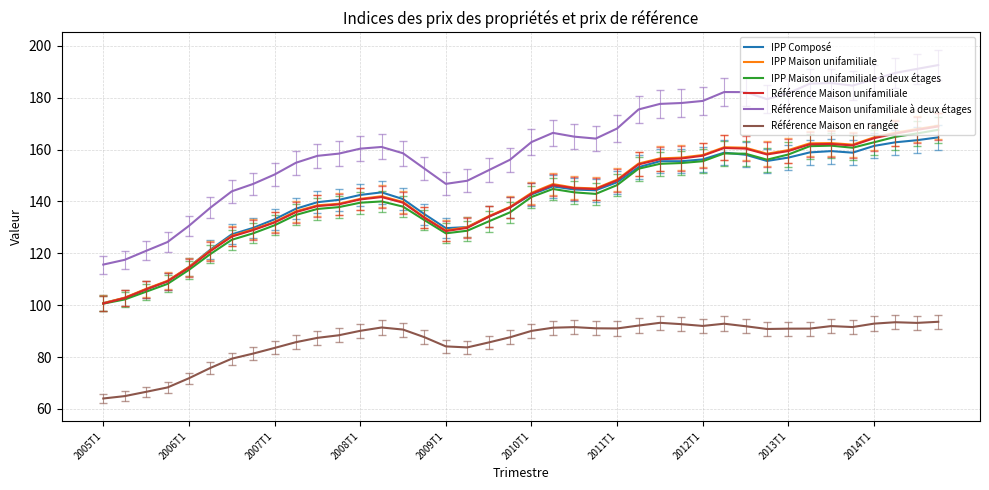

Which series has the widest spread of values?

Référence Maison unifamiliale à deux étages